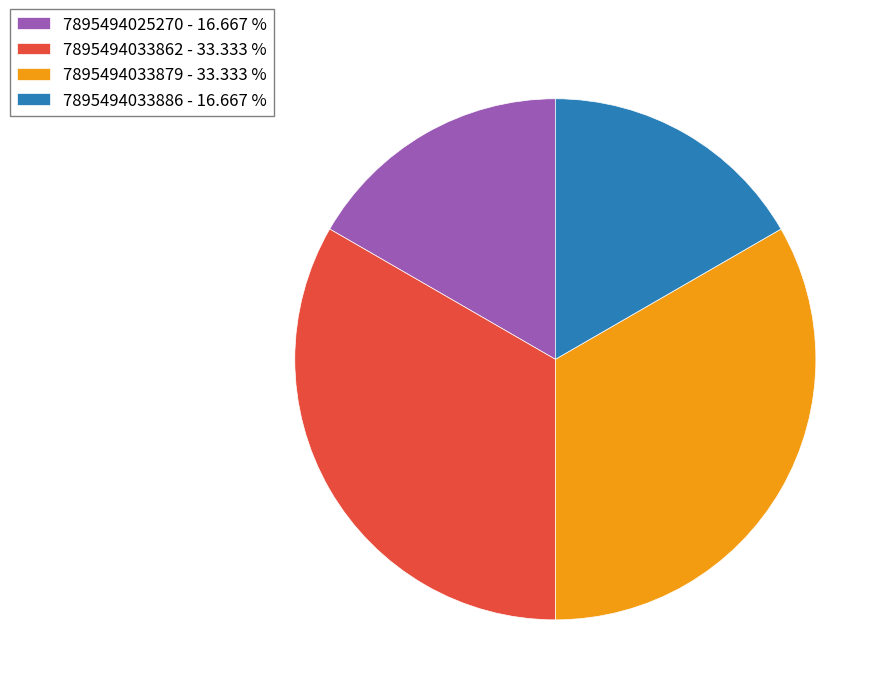

Does 7895494033879 - 33.333 % account for over 50% of the chart?

No